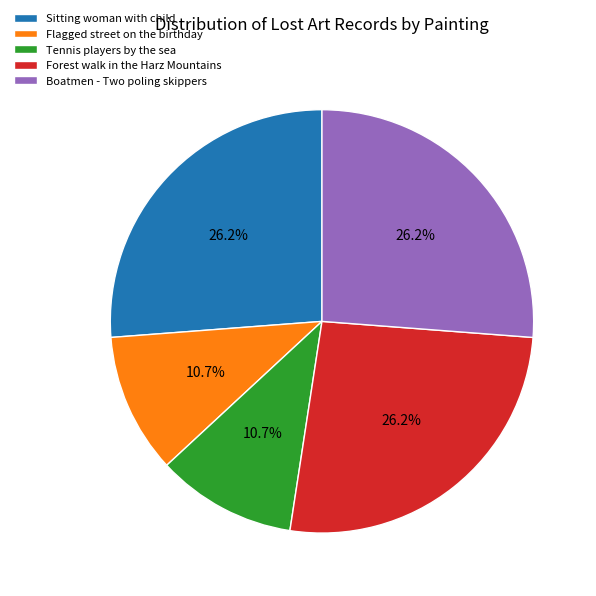

Count the number of slices in the pie.

5